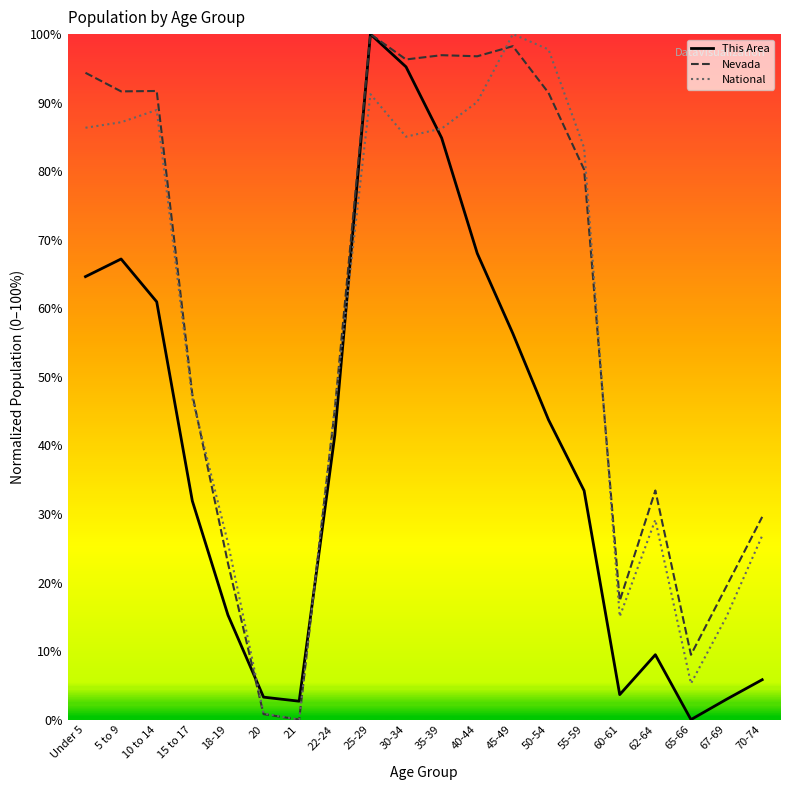

What is the total value across all series at 45-49?

2.5